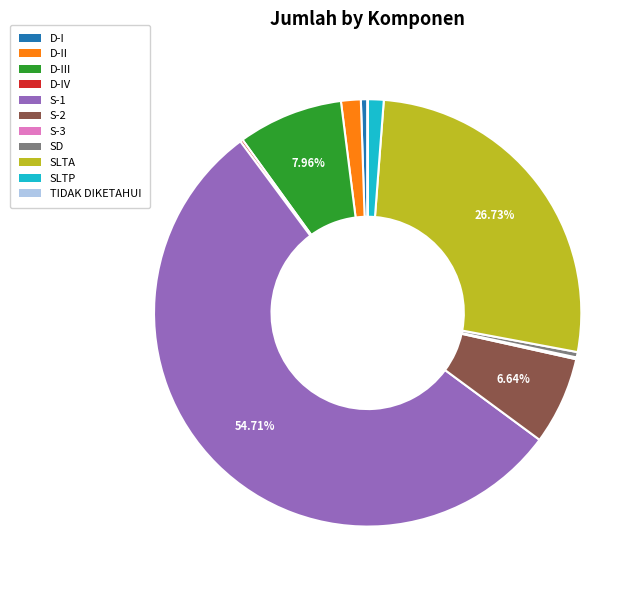

Do D-III and SLTA together represent more than half of the pie?

No